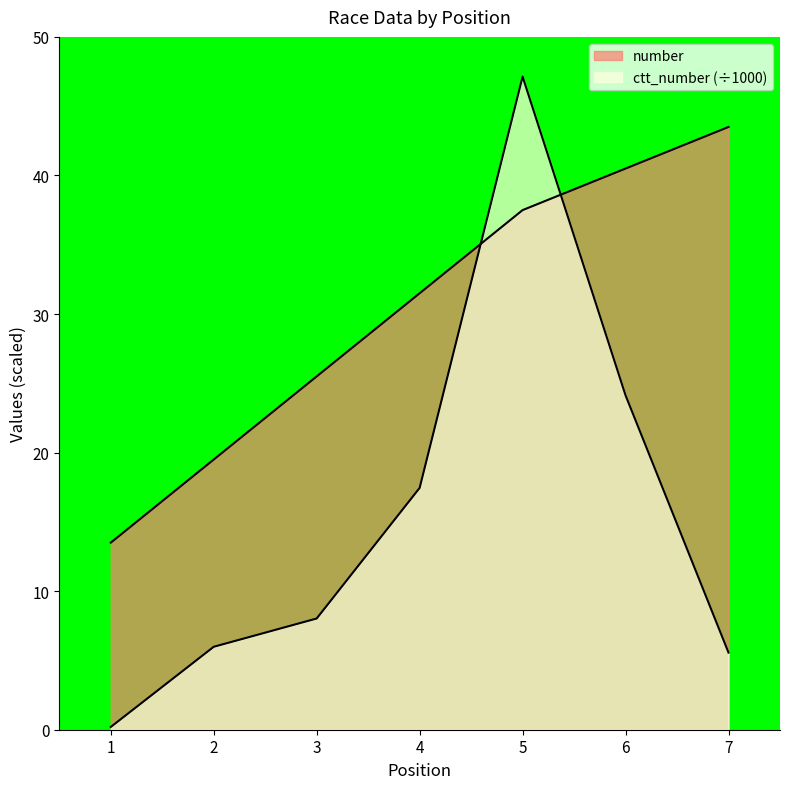

Does the chart have visible grid lines?

No